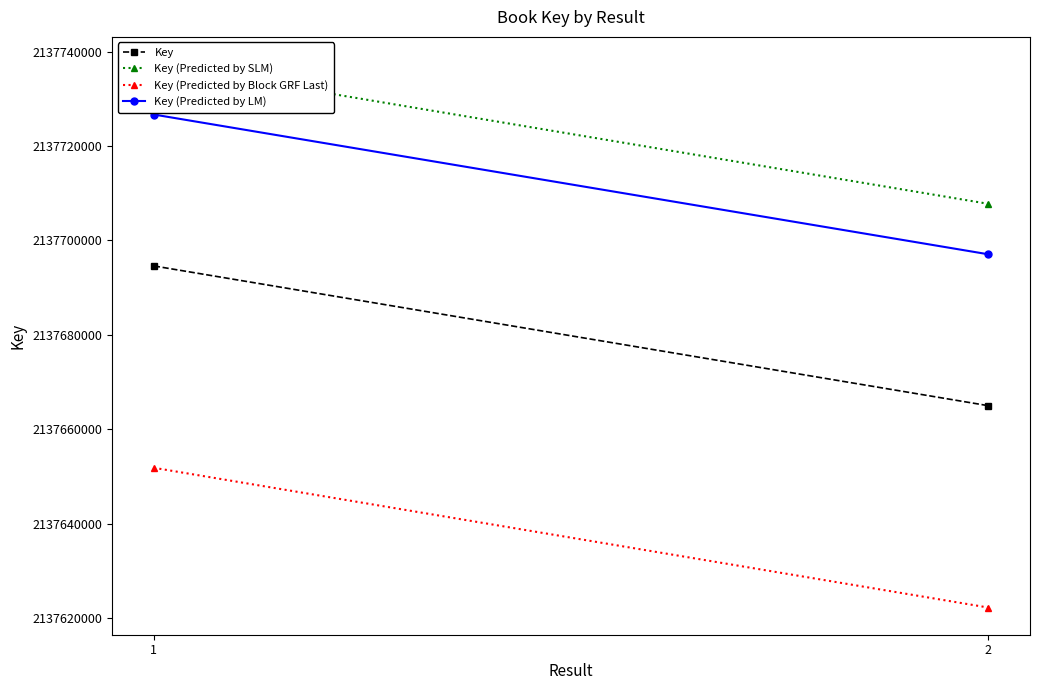

How many lines are shown in the chart?

4